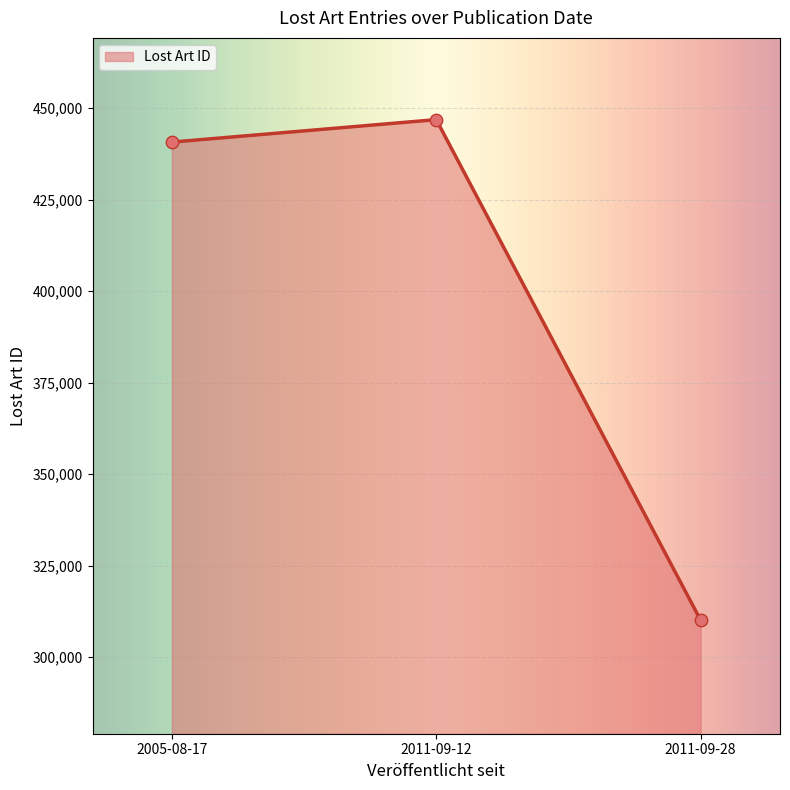

Which has a higher value, 2005-08-17 or 2011-09-12?

2011-09-12